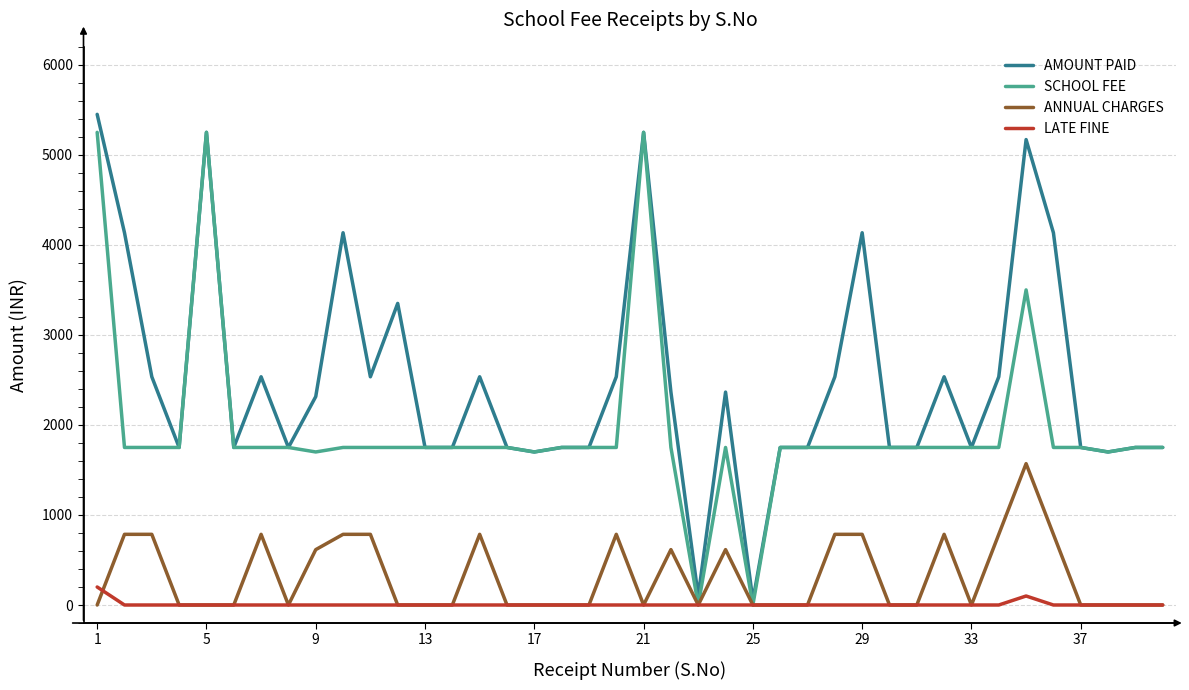

What is the greatest value displayed?

5450